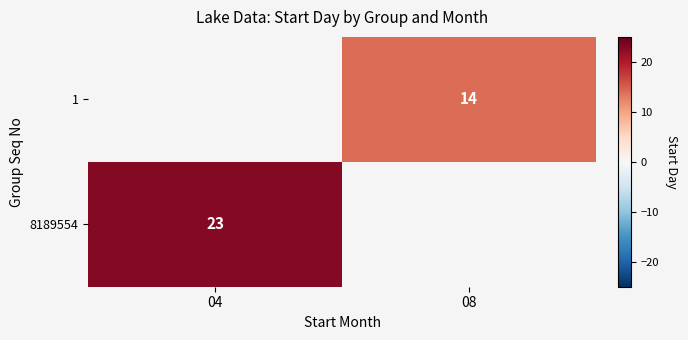

The 8189554 series shows 32 at 04. True or false?

False